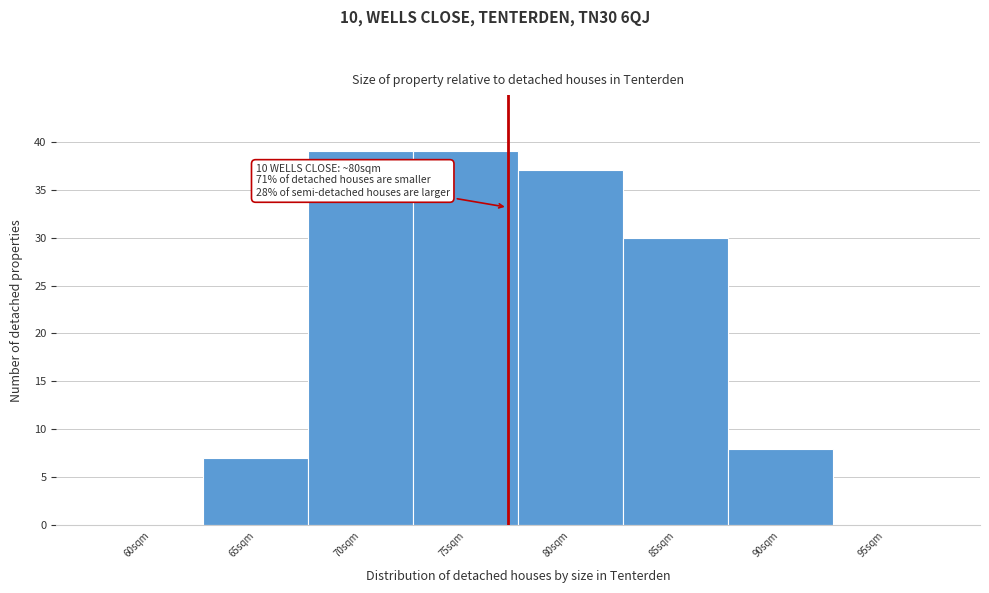

Reading left to right, transcribe all the data shown in this chart.

60sqm=0	65sqm=7	70sqm=39	75sqm=39	80sqm=37	85sqm=30	90sqm=8	95sqm=0